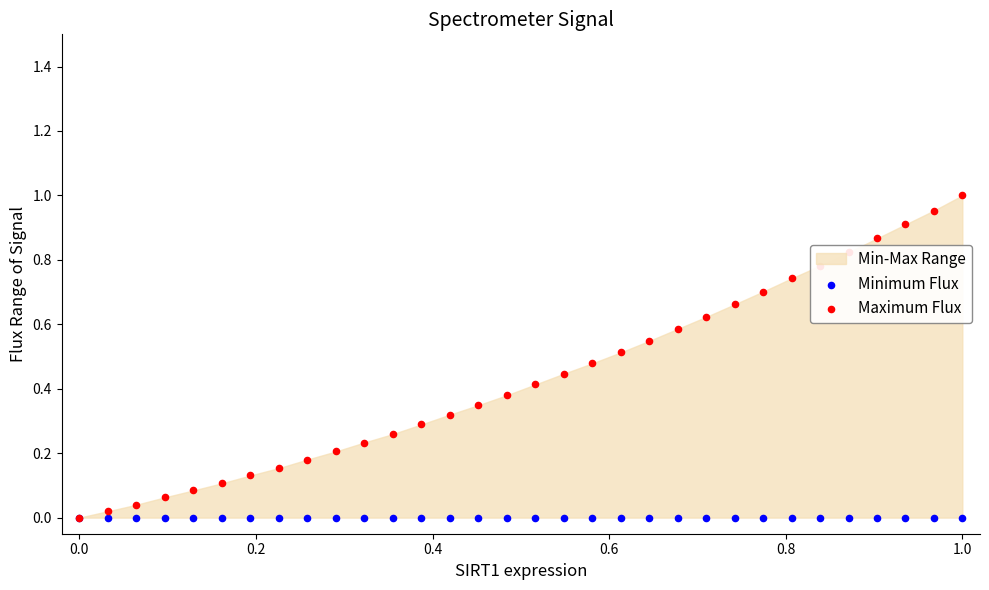

Is the value of Maximum Flux at 0.4 greater than the value of Minimum Flux at 1.2?

Yes